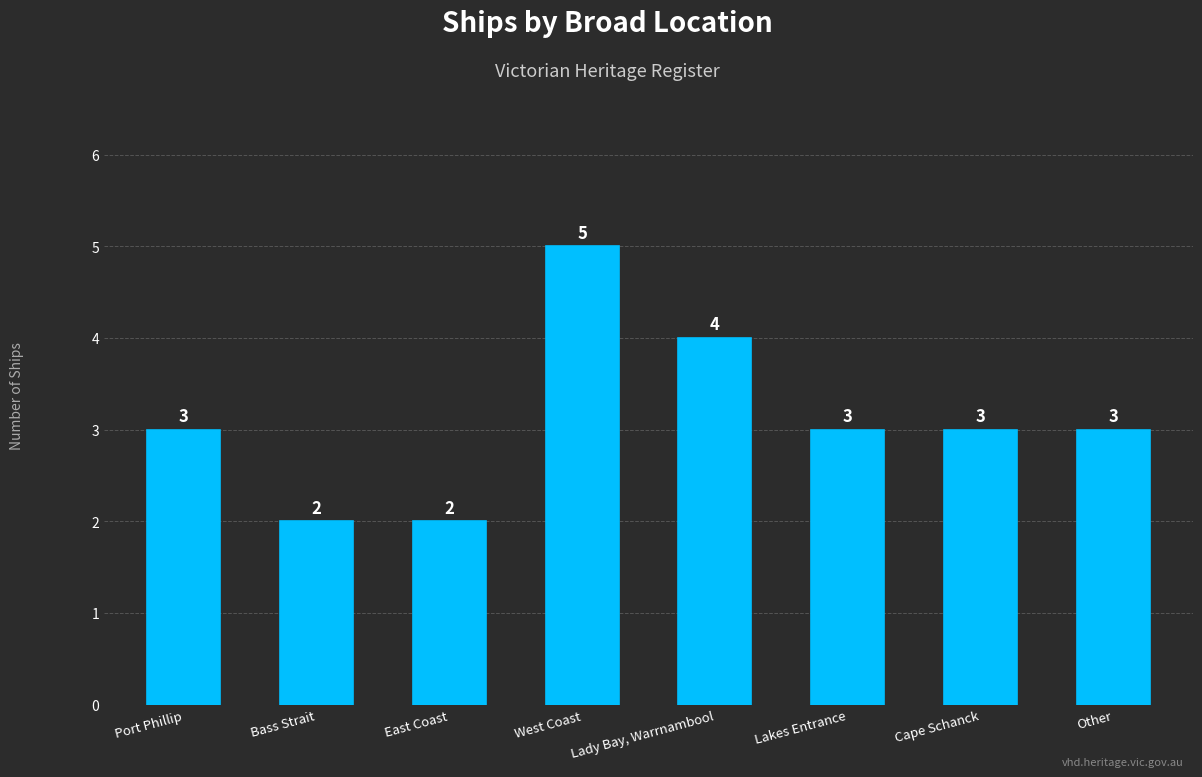

Reading left to right, transcribe all the data shown in this chart.

3	2	2	5	4	3	3	3